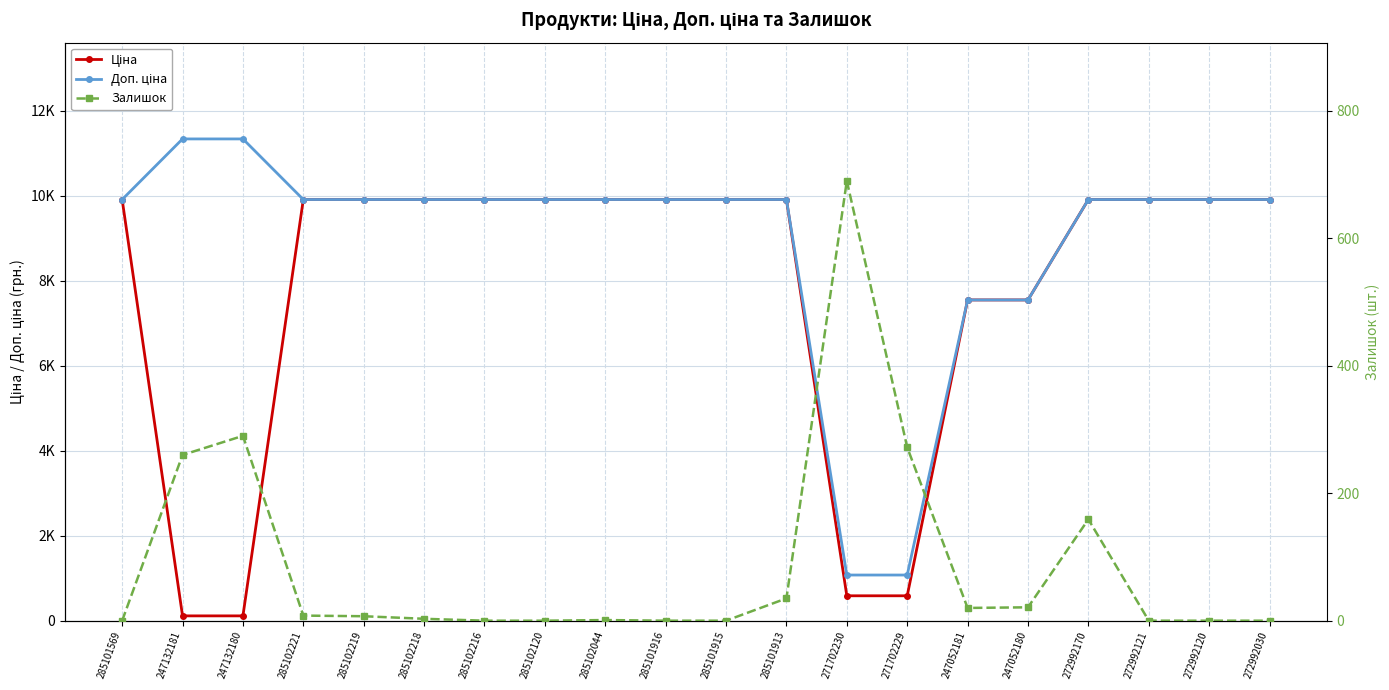

At which label does Ціна reach its peak?

285101569